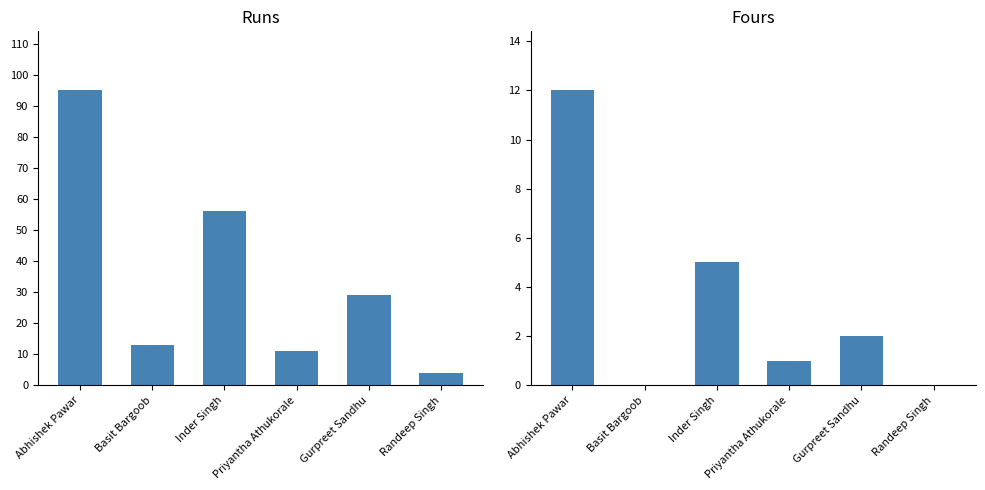

What is the total value across all series at Gurpreet Sandhu?

31